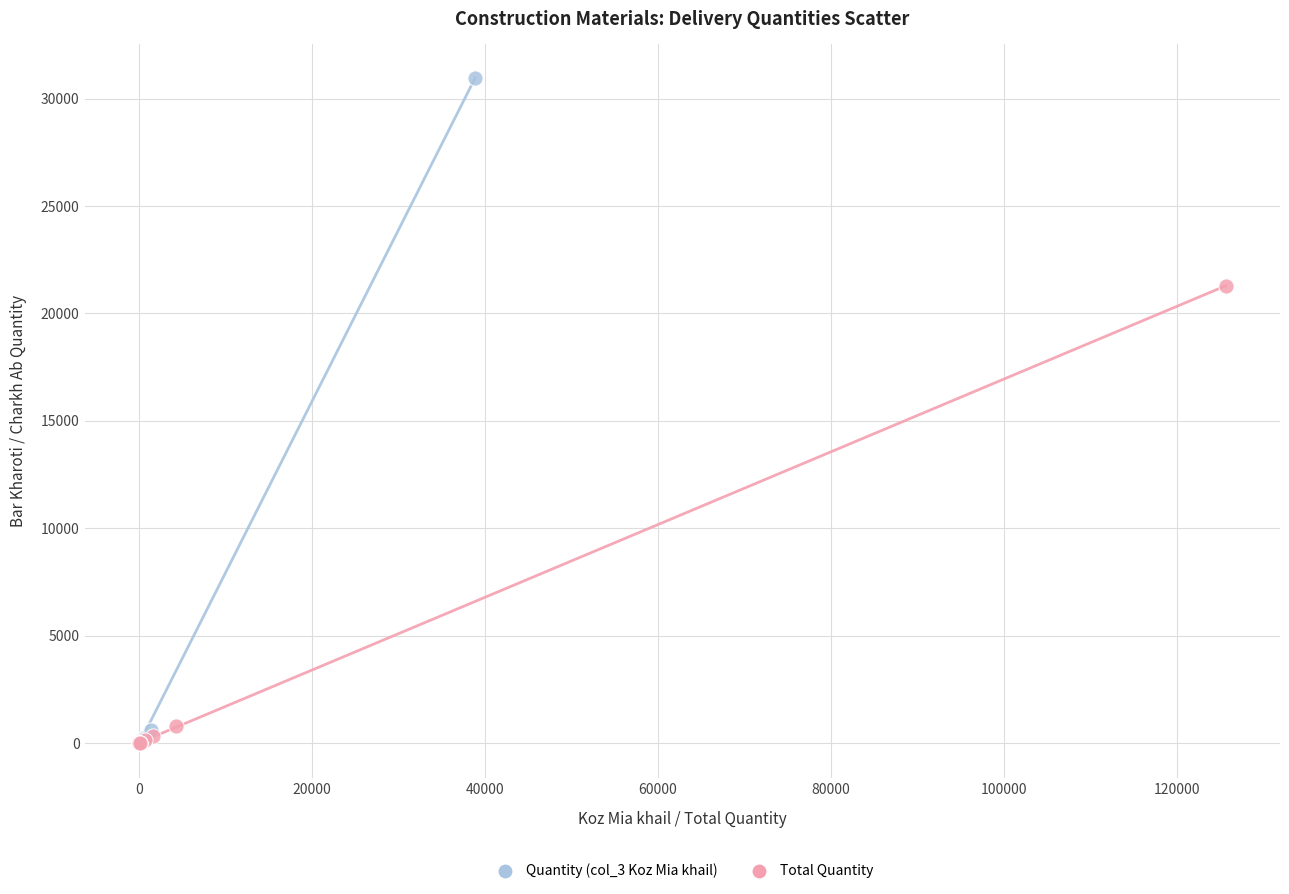

Which series has the widest spread of Y values?

Quantity (col_3 Koz Mia khail)